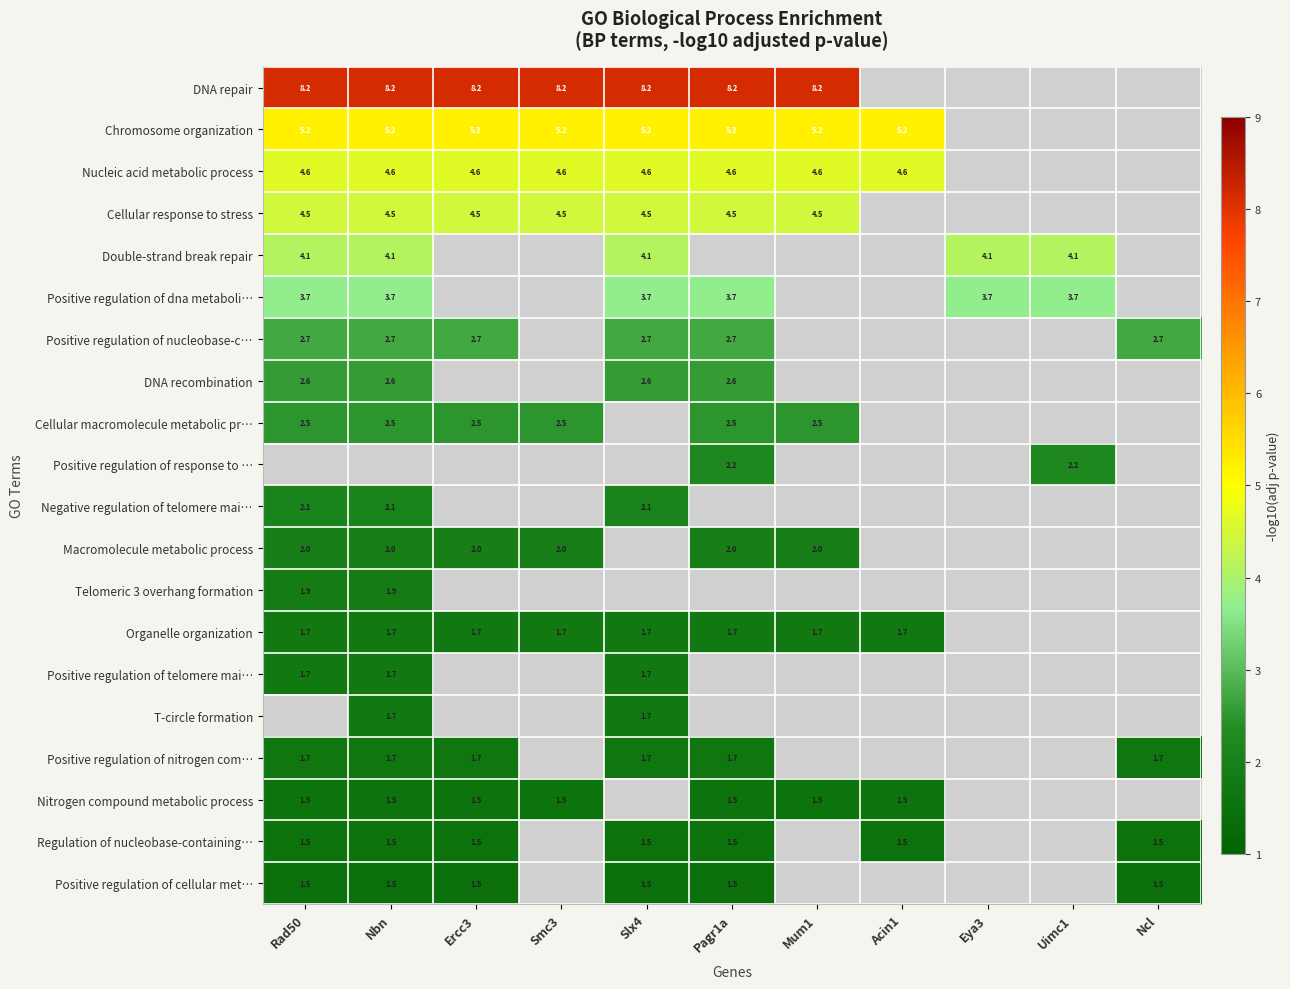

The value of Positive regulation of dna metaboli… at Nbn is 5.9. True or false?

False